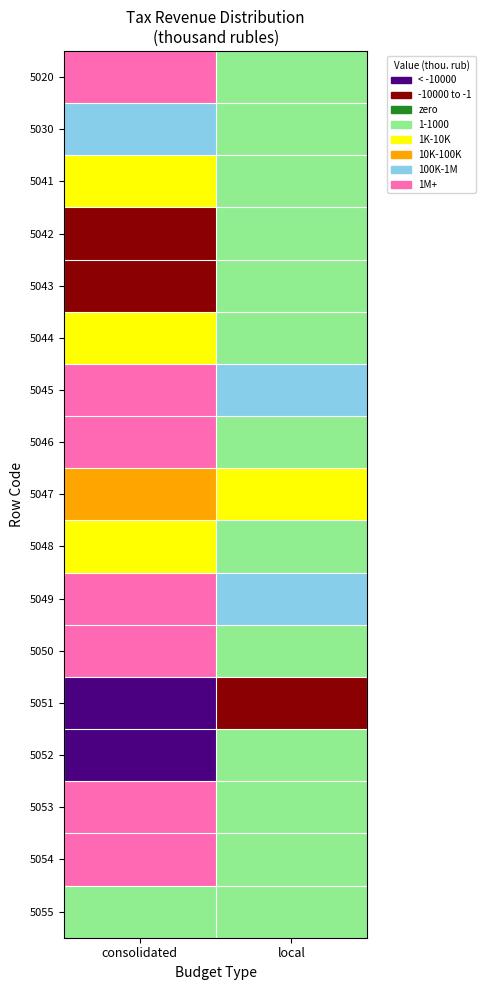

List the series in order of their peak value, highest first.

5049, 5045, 5053, 5020, 5050, 5046, 5054, 5030, 5047, 5041, 5048, 5044, 5042, 5043, 5052, 5055, 5051